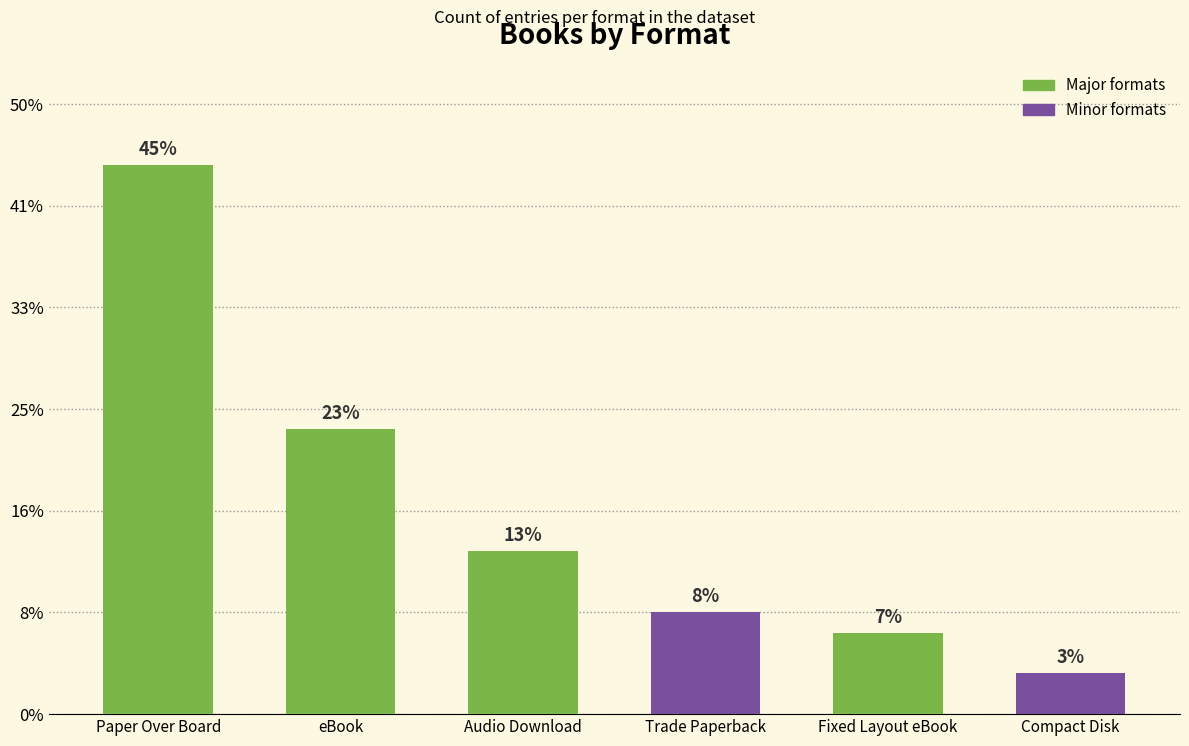

At which label does the data first exceed 8?

Paper Over Board